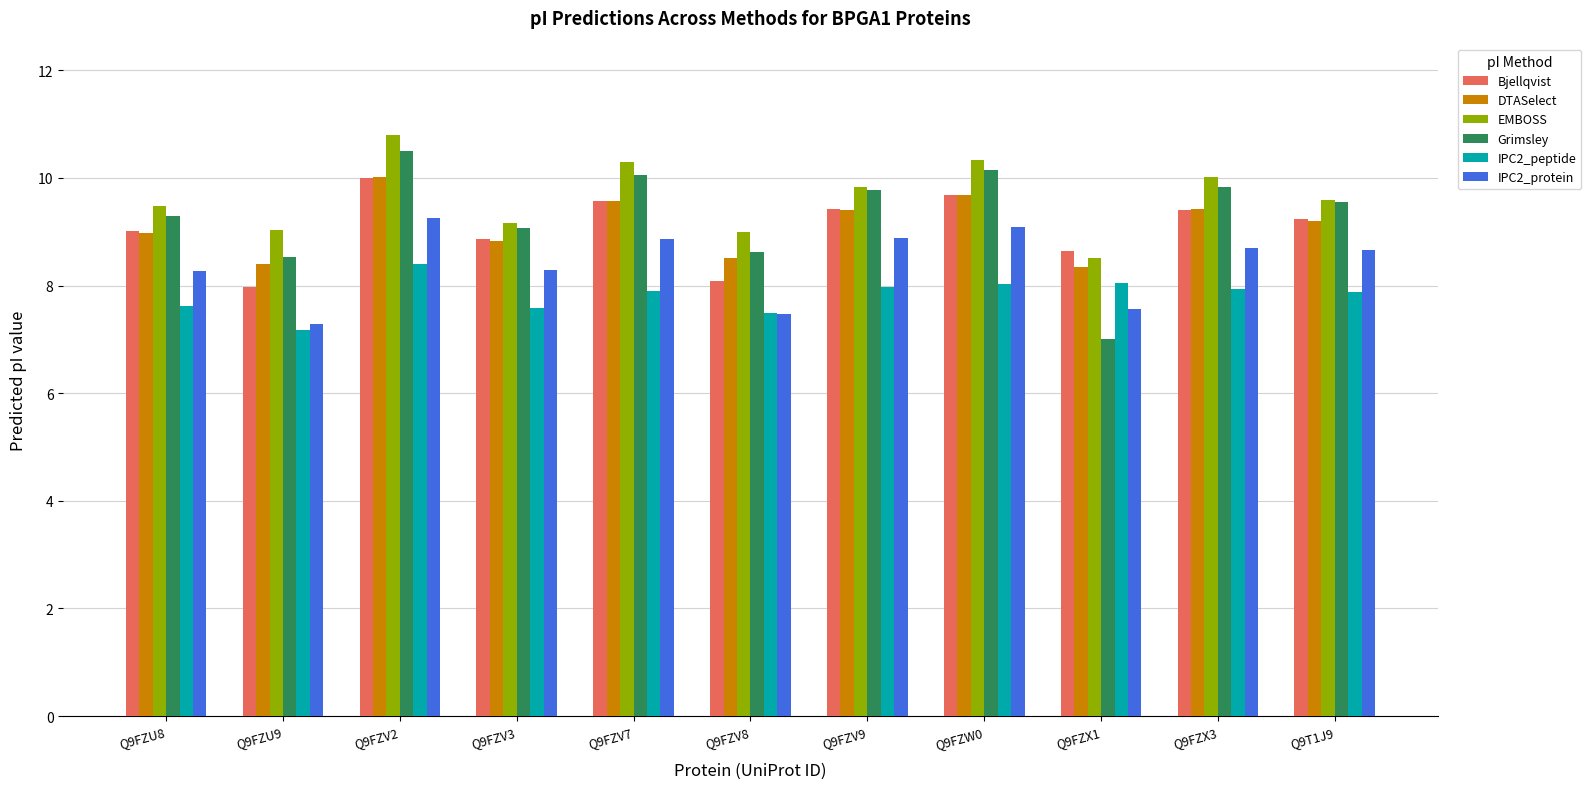

At which category is the sum across all series the highest?

Q9FZV2